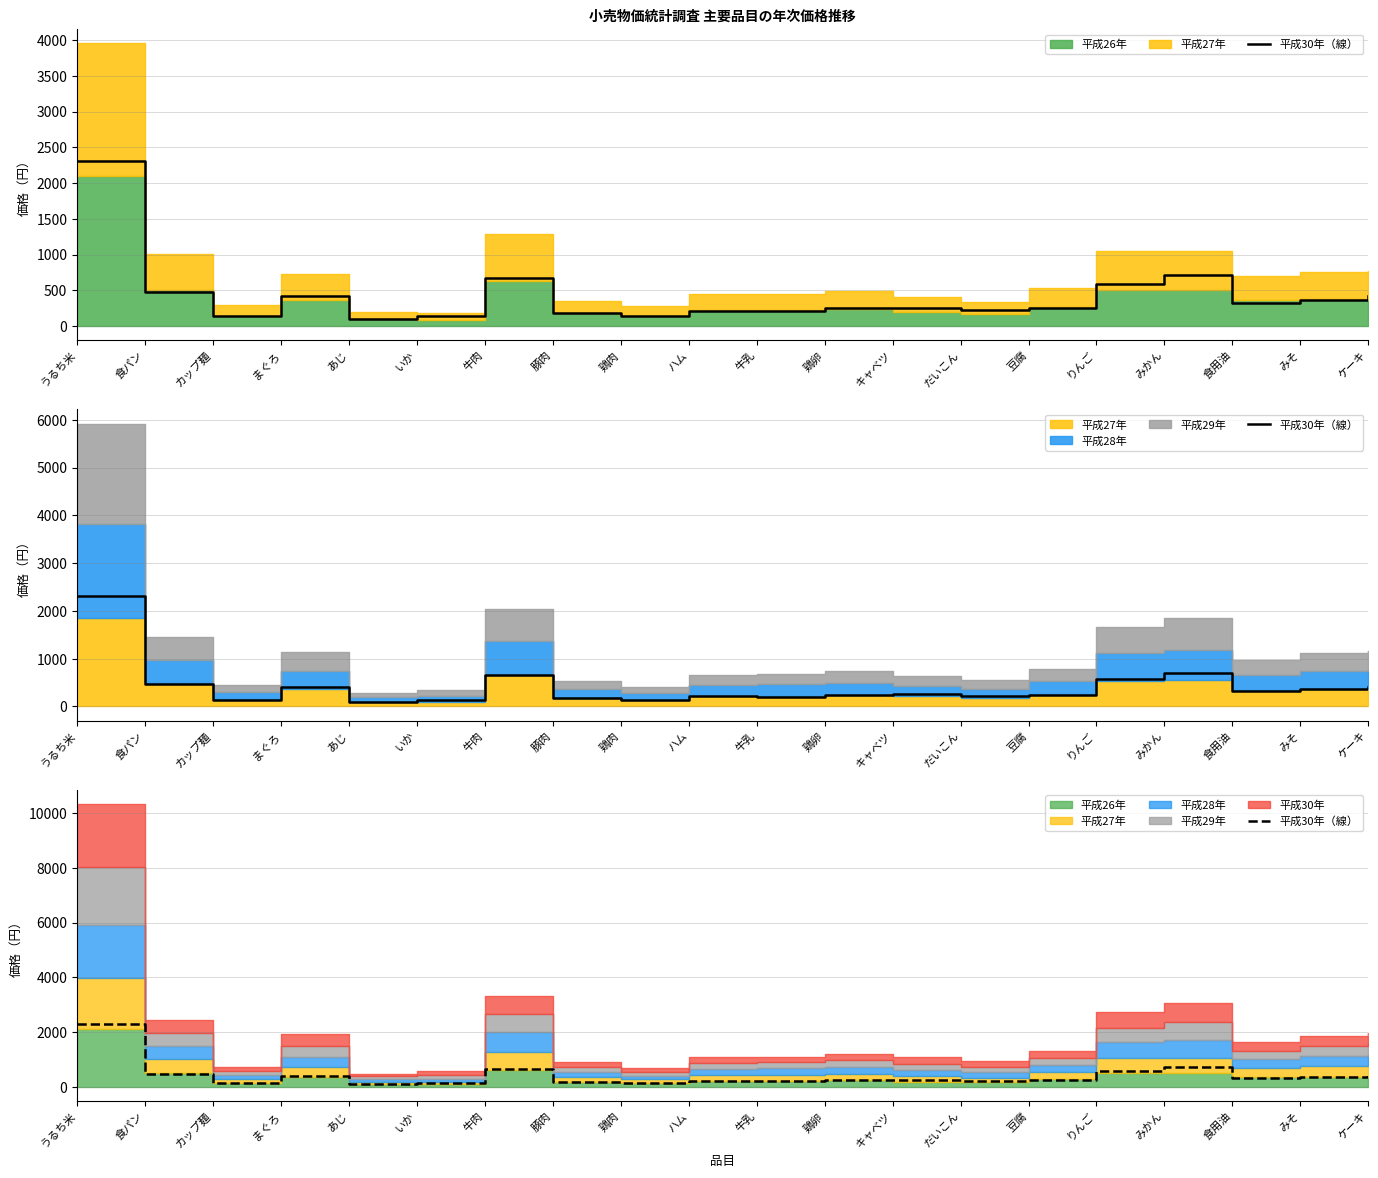

True or false: the data has more than 1 interior local peaks.

True